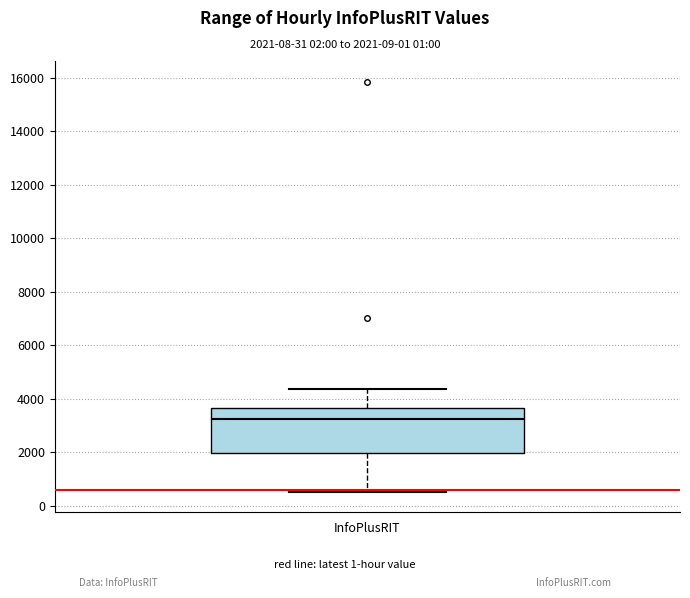

Read this box plot against the y-axis: the position of the median line, the range covered by the box, and the ends of both whiskers. The values are not printed on the chart, so give them approximately, as read against the axis.

median 3200, box 2000 to 3600, whiskers 600 to 4400